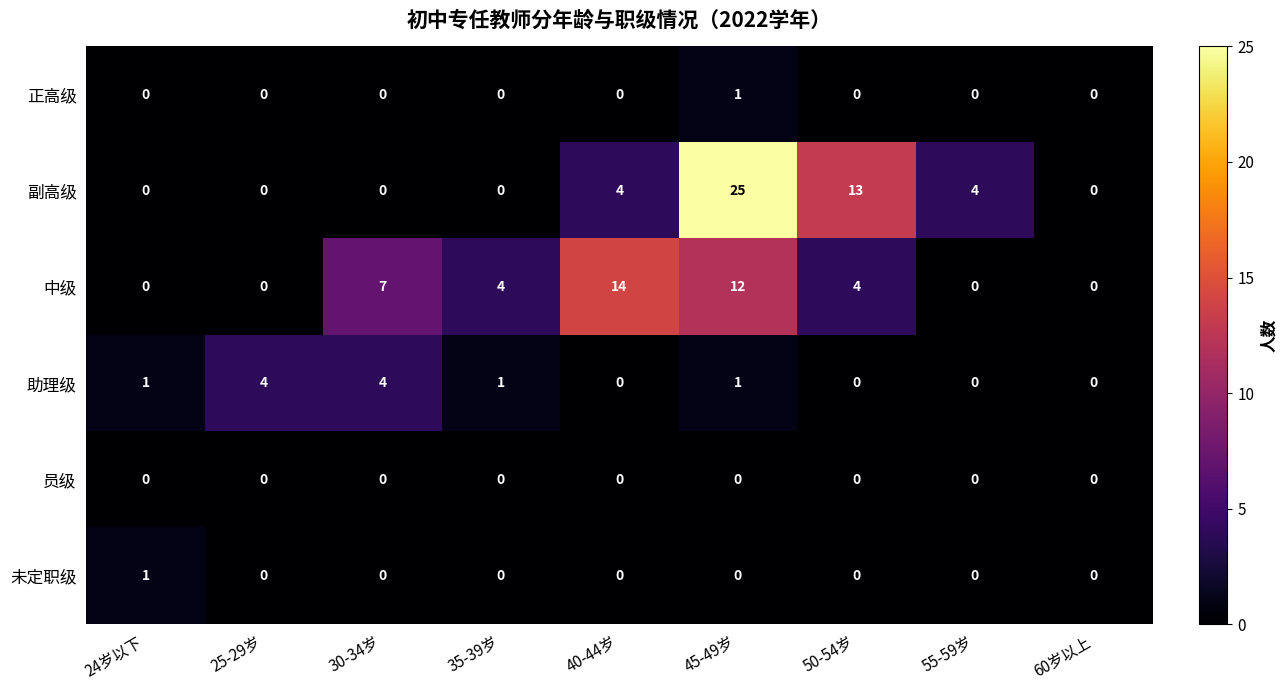

What is the total value across all series at 40-44岁?

18